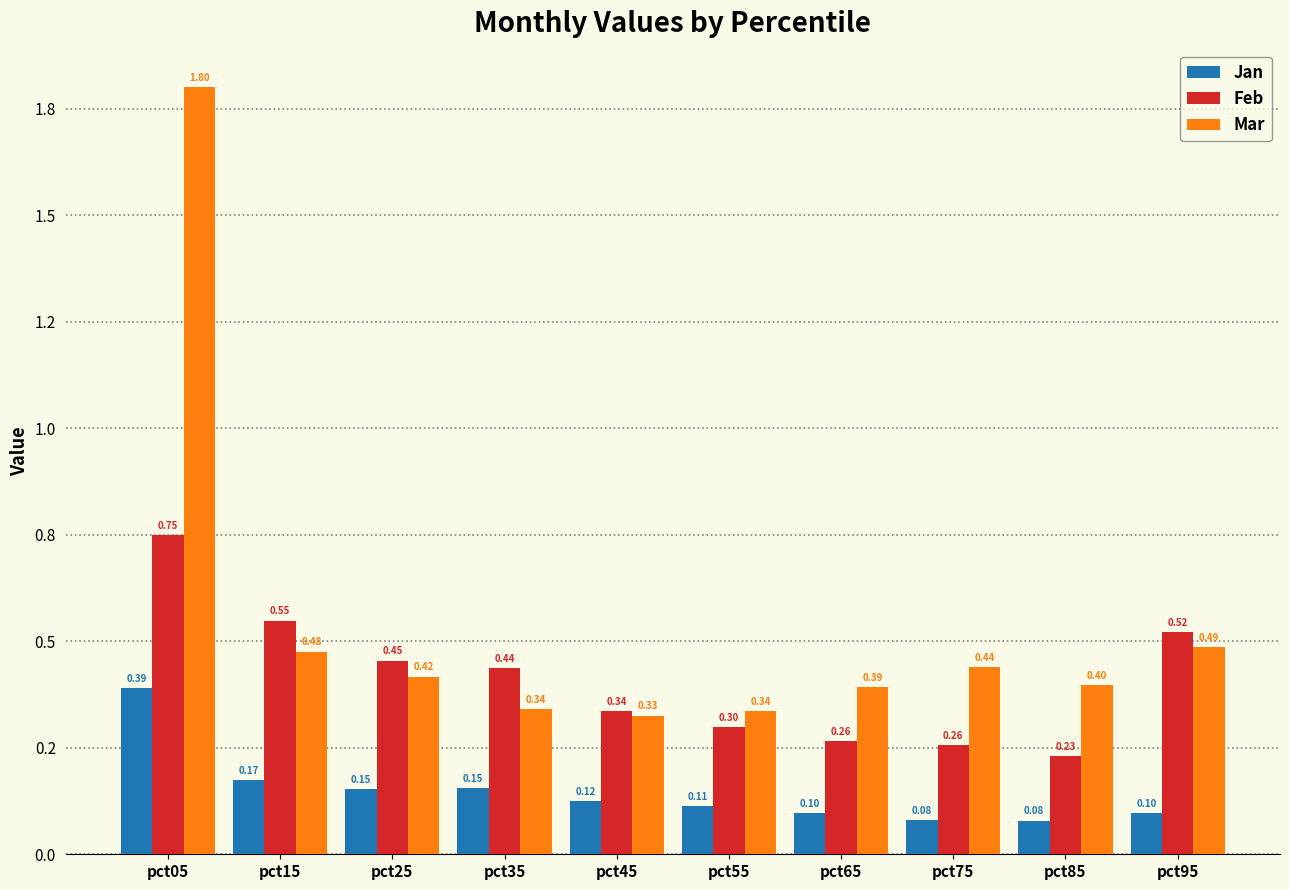

Does the chart contain stacked bars?

No